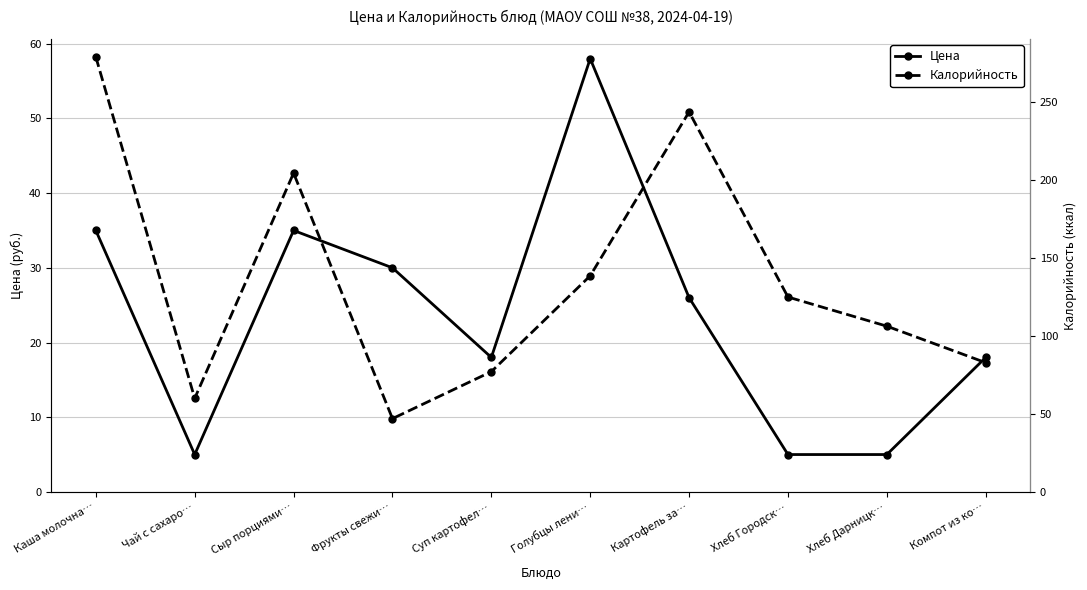

What is the value of the Цена point at the 2nd from the left?

5